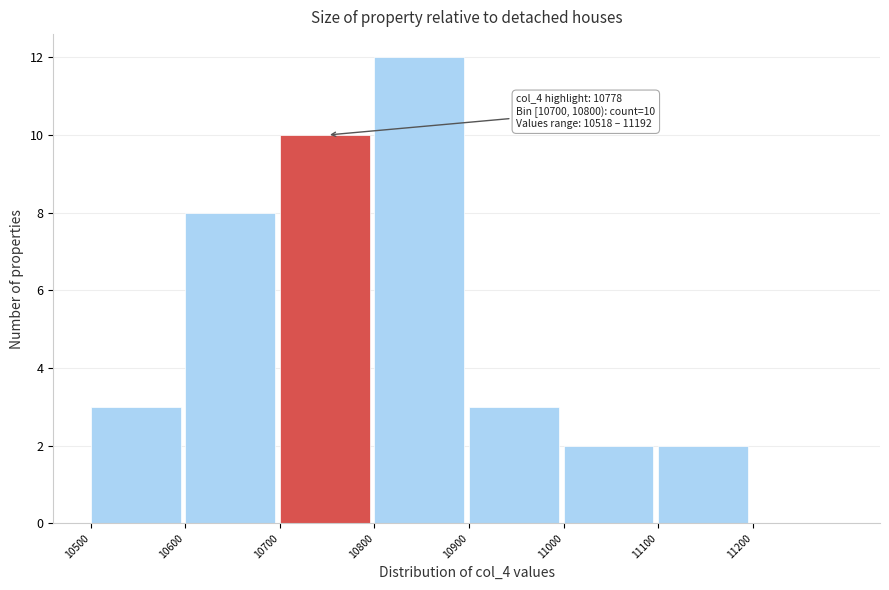

Which range on the x-axis has the tallest bar?

10800 to 10900